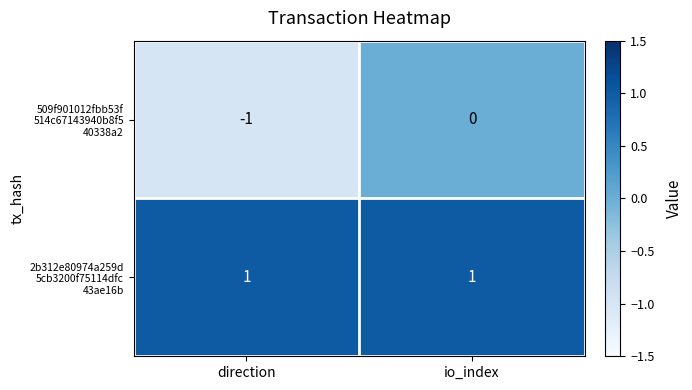

At which category does the chart reach its minimum across all series?

direction